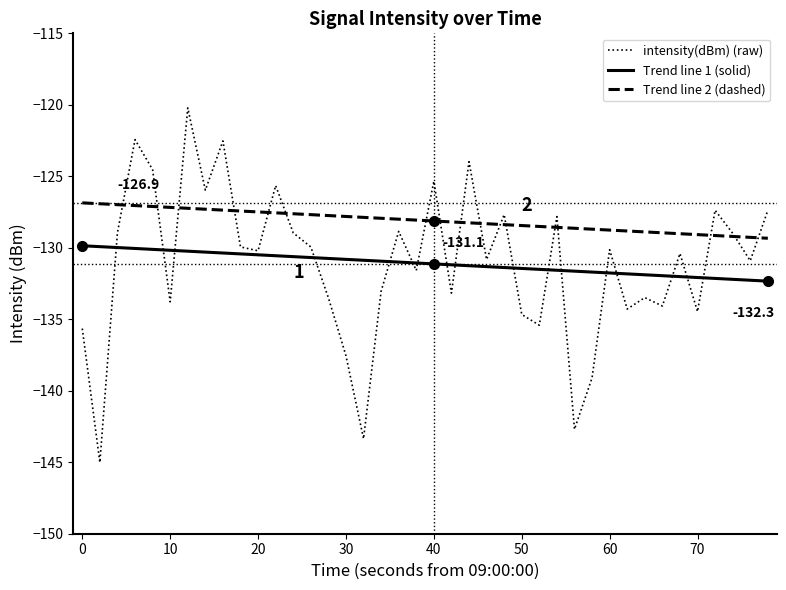

Which series has the largest total across all categories?

Trend line 2 (dashed)